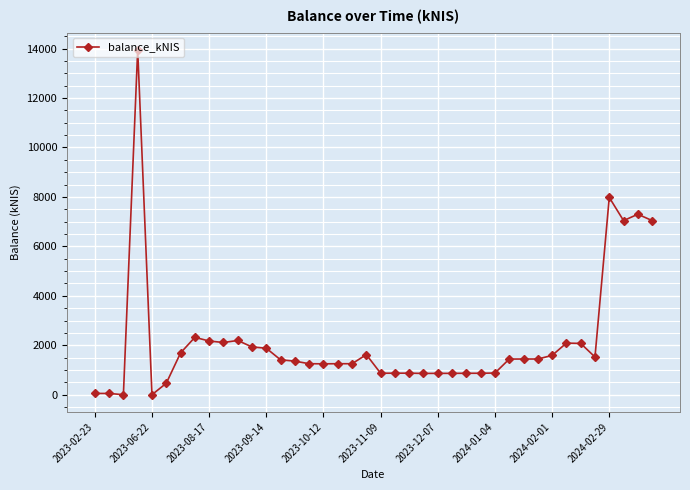

What is the difference between the maximum and minimum values?

13951.5